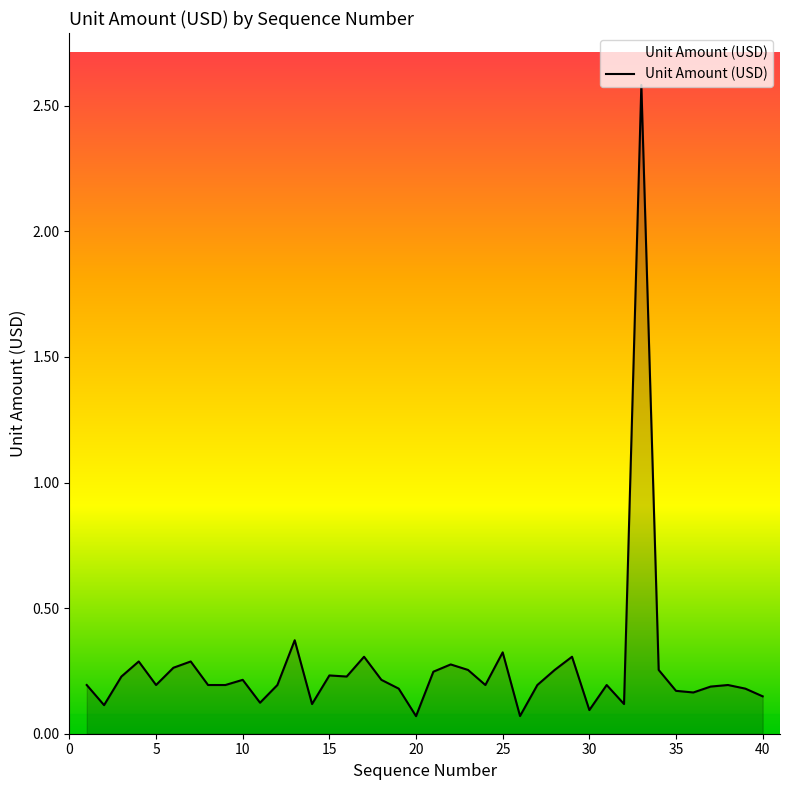

What is the maximum value shown in the chart?

2.6